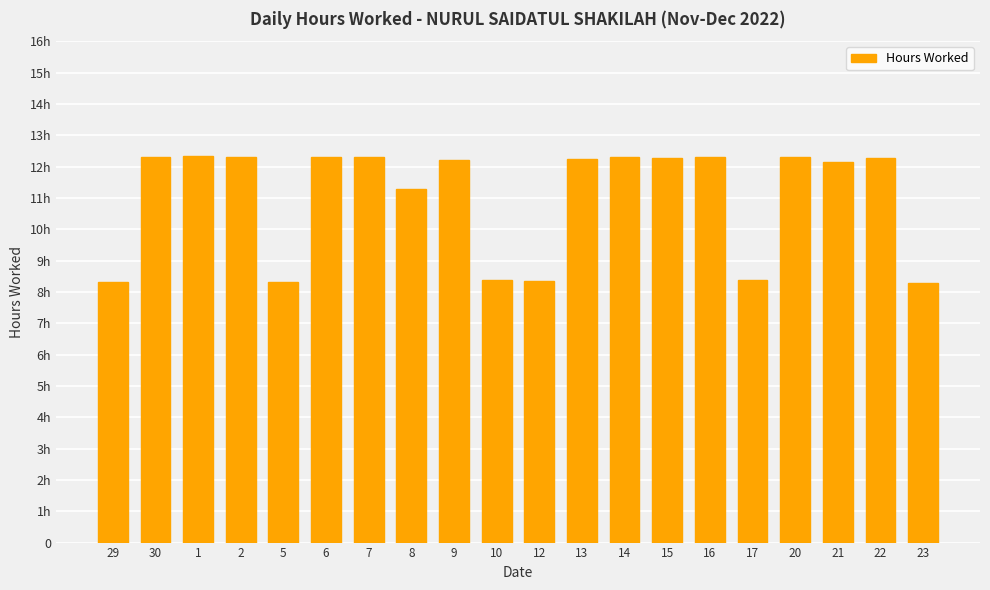

Are the bars grouped side by side (vs. stacked)?

No